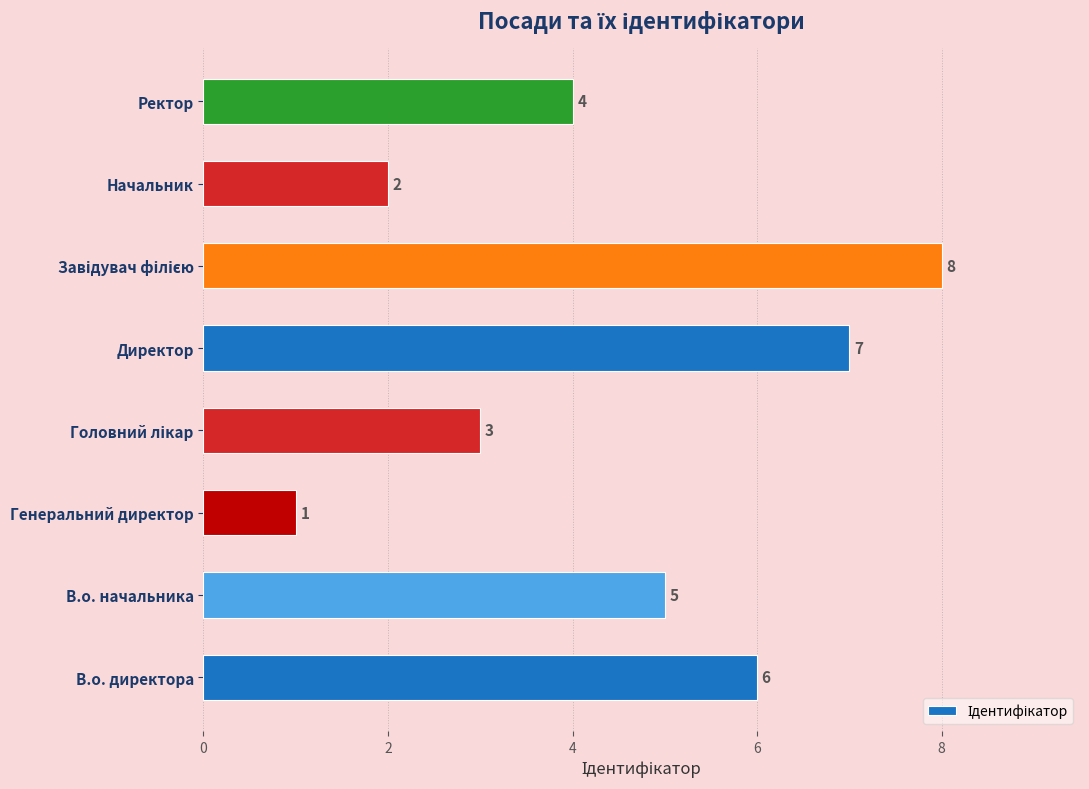

What is the sum of all values?

36